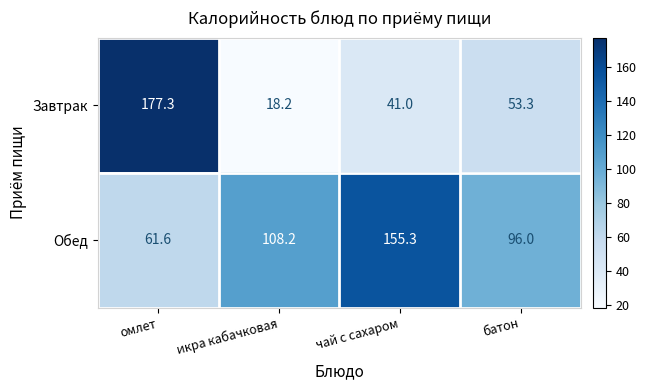

The value of Завтрак at омлет is 177.3. True or false?

True